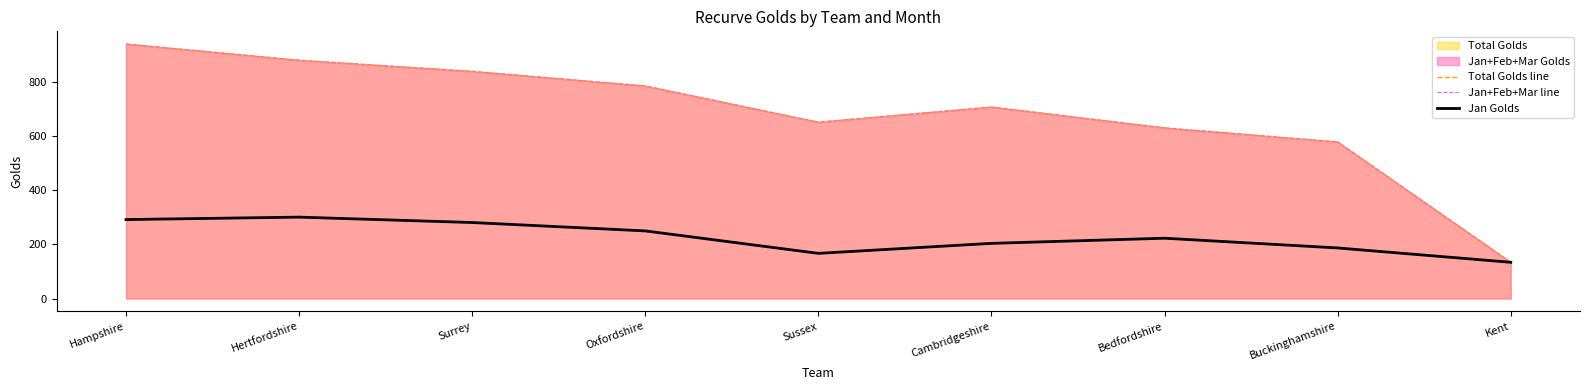

The Jan+Feb+Mar line series shows 865 at Bedfordshire. True or false?

False